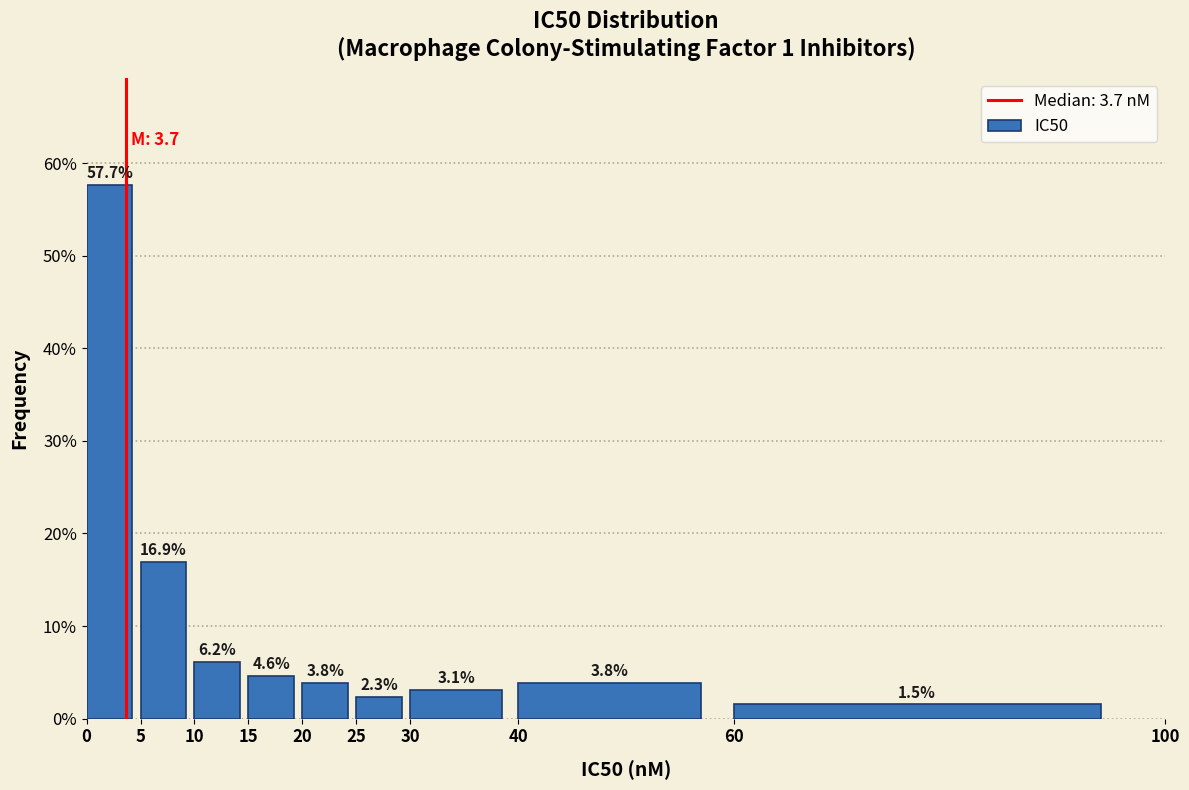

Reading left to right, transcribe this chart: for each bar, give the range it covers on the x-axis and its height.

0 to 5: 57.7
5 to 10: 16.9
10 to 15: 6.2
15 to 20: 4.6
20 to 25: 3.8
25 to 30: 2.3
30 to 40: 3.1
40 to 60: 3.8
60 to 100: 1.5